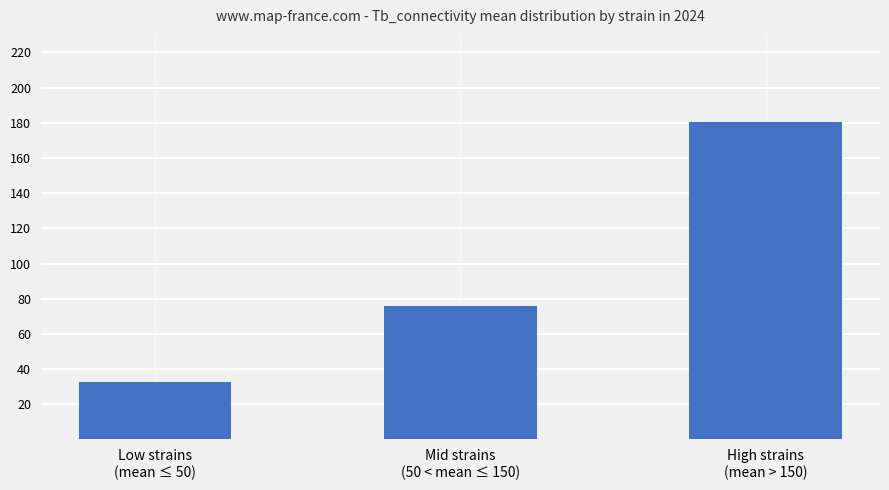

List the labels in order of value, largest first.

High strains
(mean > 150), Mid strains
(50 < mean ≤ 150), Low strains
(mean ≤ 50)